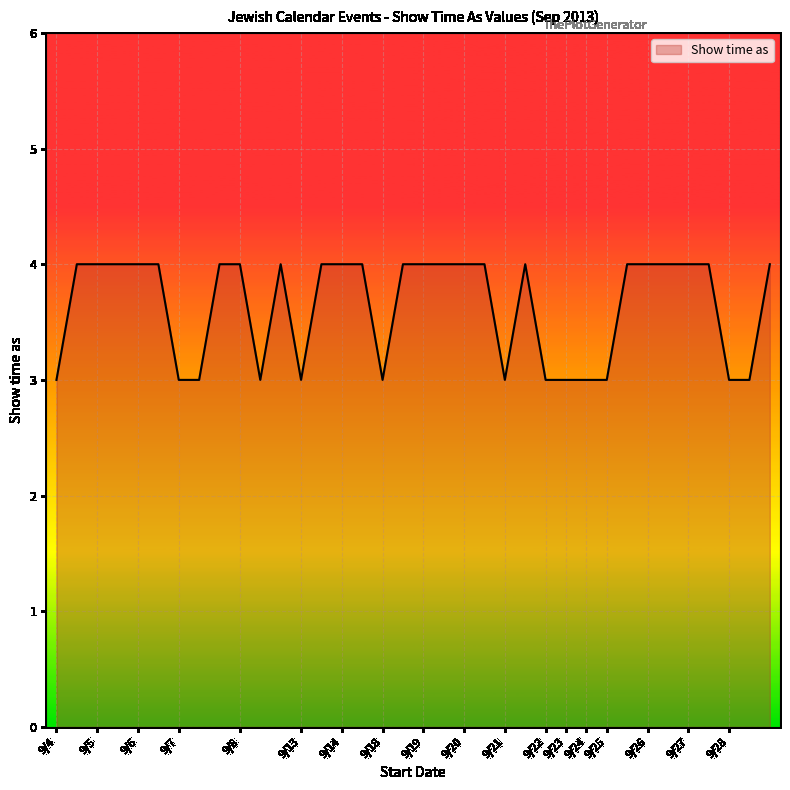

What is the maximum value shown in the chart?

4